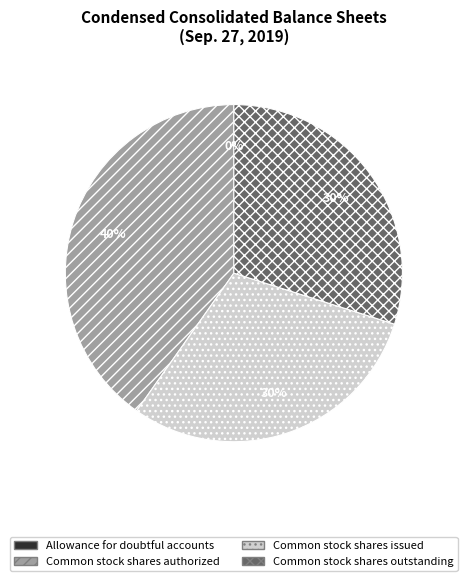

To the nearest percent, what is the combined percentage of Common stock shares outstanding and Common stock shares issued?

60%